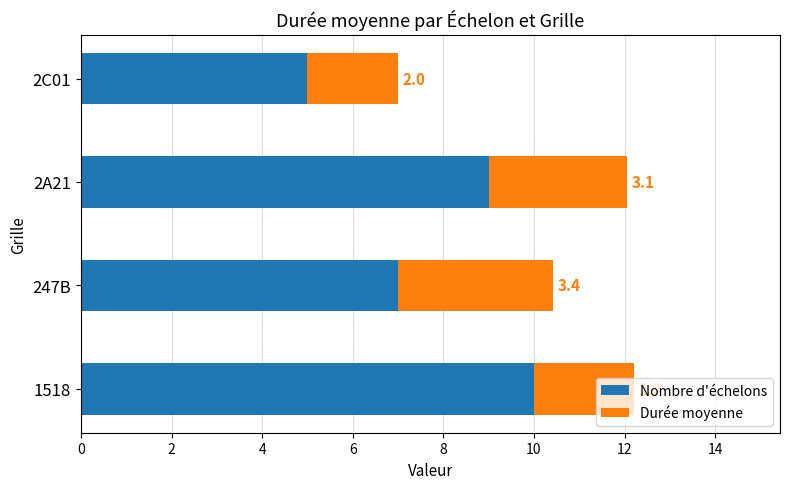

What is the minimum value for Nombre d'échelons?

5.0